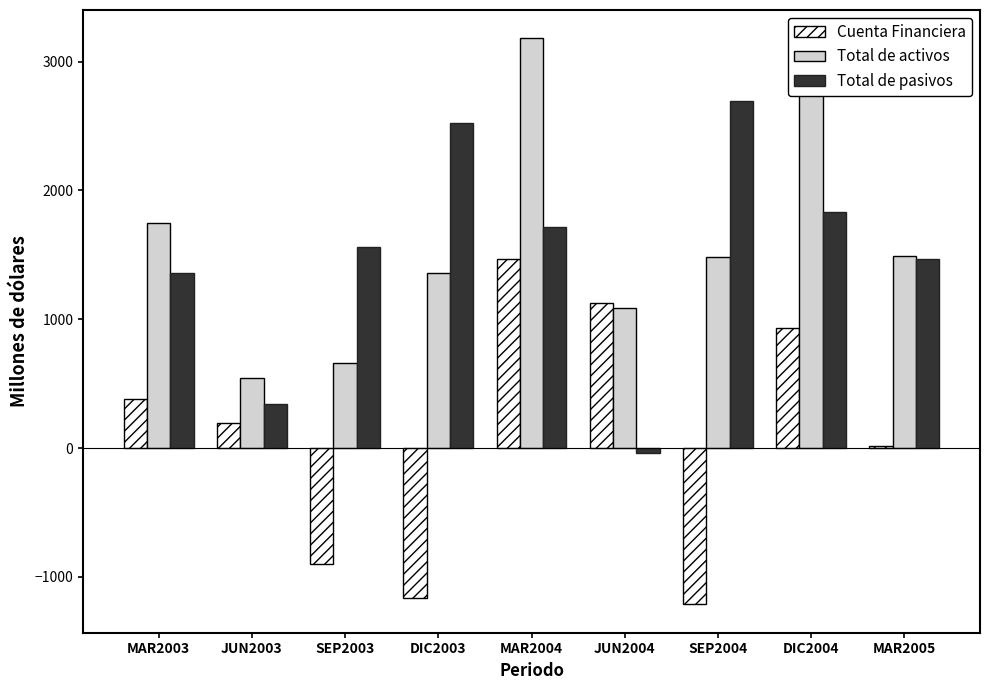

How many values in the Cuenta Financiera series are below 197?

4